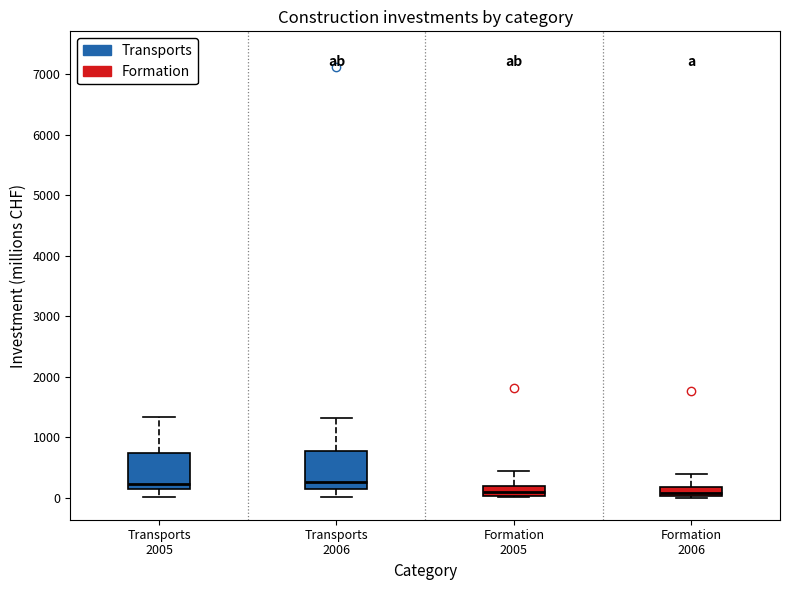

Reading left to right, transcribe this box plot: for each box, give where its median line is, the range the box spans, and where its two whiskers end, as read against the y-axis. The values are not printed on the chart, so give them approximately, as read against the axis.

Transports 2005: median 200, box 100 to 700, whiskers 0 to 1300
Transports 2006: median 300, box 100 to 800, whiskers 0 to 1300
Formation 2005: median 100, box 0 to 200, whiskers 0 to 400
Formation 2006: median 100, box 0 to 200, whiskers 0 to 400